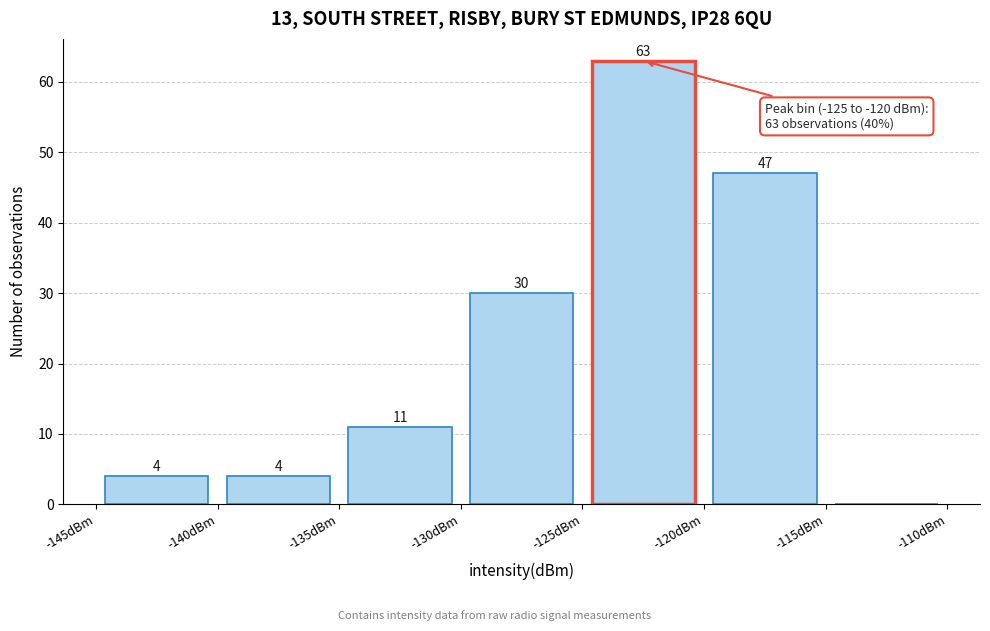

Which range on the x-axis has the tallest bar?

-125 to -120